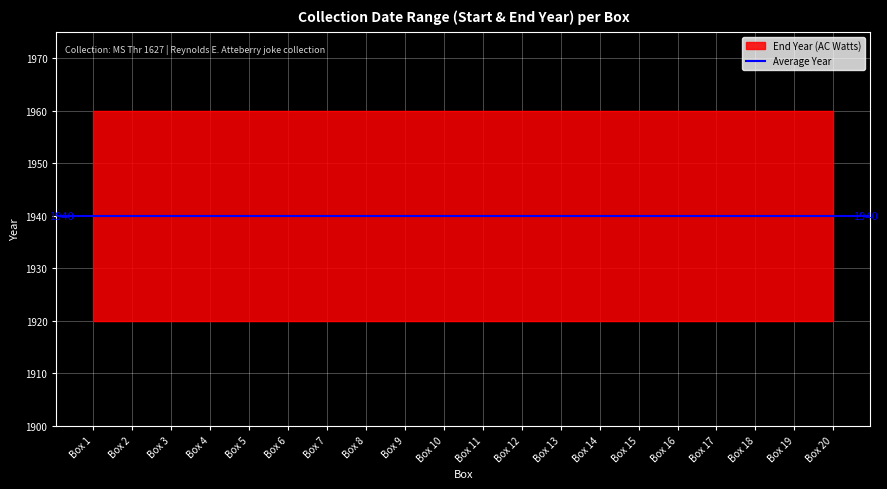

Reading left to right, extract all data points from this chart.

Start Year: 1920	1920	1920	1920	1920	1920	1920	1920	1920	1920	1920	1920	1920	1920	1920	1920	1920	1920	1920	1920
End Year: 1960	1960	1960	1960	1960	1960	1960	1960	1960	1960	1960	1960	1960	1960	1960	1960	1960	1960	1960	1960